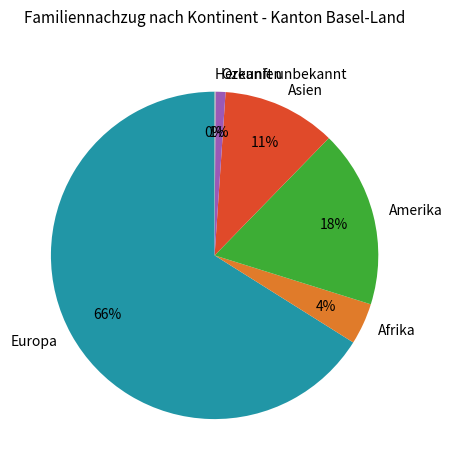

Is the sum of Ozeanien and Asien greater than half?

No